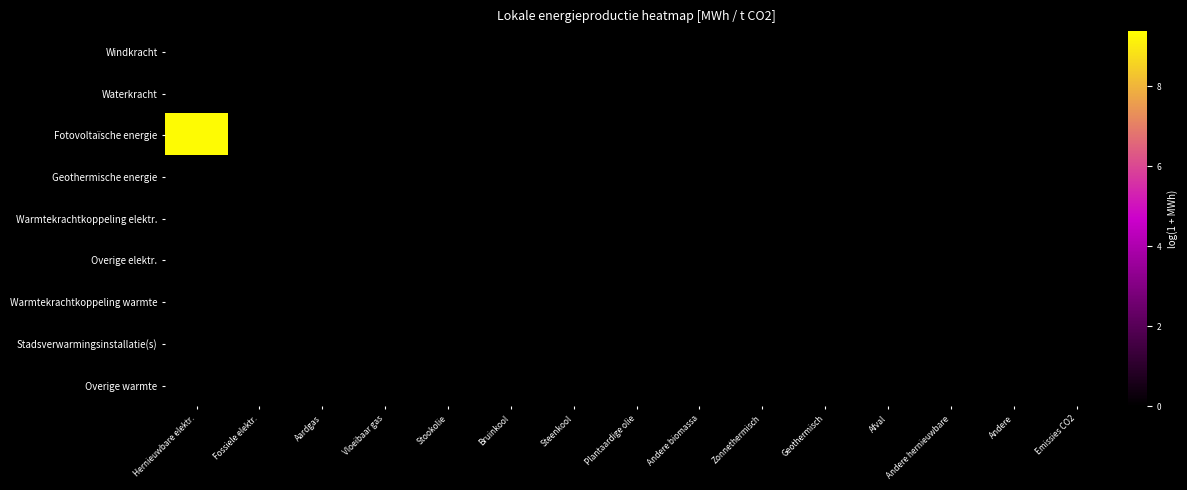

Reading left to right, list all the values displayed in this chart.

Windkracht: Hernieuwbare elektr.=0.0	Fossiele elektr.=0.0	Aardgas=0.0	Vloeibaar gas=0.0	Stookolie=0.0	Bruinkool=0.0	Steenkool=0.0	Plantaardige olie=0.0	Andere biomassa=0.0	Zonnethermisch=0.0	Geothermisch=0.0	Afval=0.0	Andere hernieuwbare=0.0	Andere=0.0	Emissies CO2=0.0
Waterkracht: Hernieuwbare elektr.=0.0	Fossiele elektr.=0.0	Aardgas=0.0	Vloeibaar gas=0.0	Stookolie=0.0	Bruinkool=0.0	Steenkool=0.0	Plantaardige olie=0.0	Andere biomassa=0.0	Zonnethermisch=0.0	Geothermisch=0.0	Afval=0.0	Andere hernieuwbare=0.0	Andere=0.0	Emissies CO2=0.0
Fotovoltaïsche energie: Hernieuwbare elektr.=9.3	Fossiele elektr.=0.0	Aardgas=0.0	Vloeibaar gas=0.0	Stookolie=0.0	Bruinkool=0.0	Steenkool=0.0	Plantaardige olie=0.0	Andere biomassa=0.0	Zonnethermisch=0.0	Geothermisch=0.0	Afval=0.0	Andere hernieuwbare=0.0	Andere=0.0	Emissies CO2=0.0
Geothermische energie: Hernieuwbare elektr.=0.0	Fossiele elektr.=0.0	Aardgas=0.0	Vloeibaar gas=0.0	Stookolie=0.0	Bruinkool=0.0	Steenkool=0.0	Plantaardige olie=0.0	Andere biomassa=0.0	Zonnethermisch=0.0	Geothermisch=0.0	Afval=0.0	Andere hernieuwbare=0.0	Andere=0.0	Emissies CO2=0.0
Warmtekrachtkoppeling elektr.: Hernieuwbare elektr.=0.0	Fossiele elektr.=0.0	Aardgas=0.0	Vloeibaar gas=0.0	Stookolie=0.0	Bruinkool=0.0	Steenkool=0.0	Plantaardige olie=0.0	Andere biomassa=0.0	Zonnethermisch=0.0	Geothermisch=0.0	Afval=0.0	Andere hernieuwbare=0.0	Andere=0.0	Emissies CO2=0.0
Overige elektr.: Hernieuwbare elektr.=0.0	Fossiele elektr.=0.0	Aardgas=0.0	Vloeibaar gas=0.0	Stookolie=0.0	Bruinkool=0.0	Steenkool=0.0	Plantaardige olie=0.0	Andere biomassa=0.0	Zonnethermisch=0.0	Geothermisch=0.0	Afval=0.0	Andere hernieuwbare=0.0	Andere=0.0	Emissies CO2=0.0
Warmtekrachtkoppeling warmte: Hernieuwbare elektr.=0.0	Fossiele elektr.=0.0	Aardgas=0.0	Vloeibaar gas=0.0	Stookolie=0.0	Bruinkool=0.0	Steenkool=0.0	Plantaardige olie=0.0	Andere biomassa=0.0	Zonnethermisch=0.0	Geothermisch=0.0	Afval=0.0	Andere hernieuwbare=0.0	Andere=0.0	Emissies CO2=0.0
Stadsverwarmingsinstallatie(s): Hernieuwbare elektr.=0.0	Fossiele elektr.=0.0	Aardgas=0.0	Vloeibaar gas=0.0	Stookolie=0.0	Bruinkool=0.0	Steenkool=0.0	Plantaardige olie=0.0	Andere biomassa=0.0	Zonnethermisch=0.0	Geothermisch=0.0	Afval=0.0	Andere hernieuwbare=0.0	Andere=0.0	Emissies CO2=0.0
Overige warmte: Hernieuwbare elektr.=0.0	Fossiele elektr.=0.0	Aardgas=0.0	Vloeibaar gas=0.0	Stookolie=0.0	Bruinkool=0.0	Steenkool=0.0	Plantaardige olie=0.0	Andere biomassa=0.0	Zonnethermisch=0.0	Geothermisch=0.0	Afval=0.0	Andere hernieuwbare=0.0	Andere=0.0	Emissies CO2=0.0